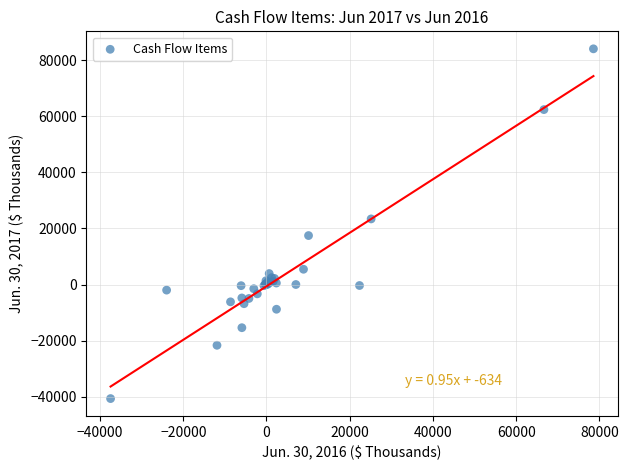

What Y value in the scatter plot is closest to 21679?

23384